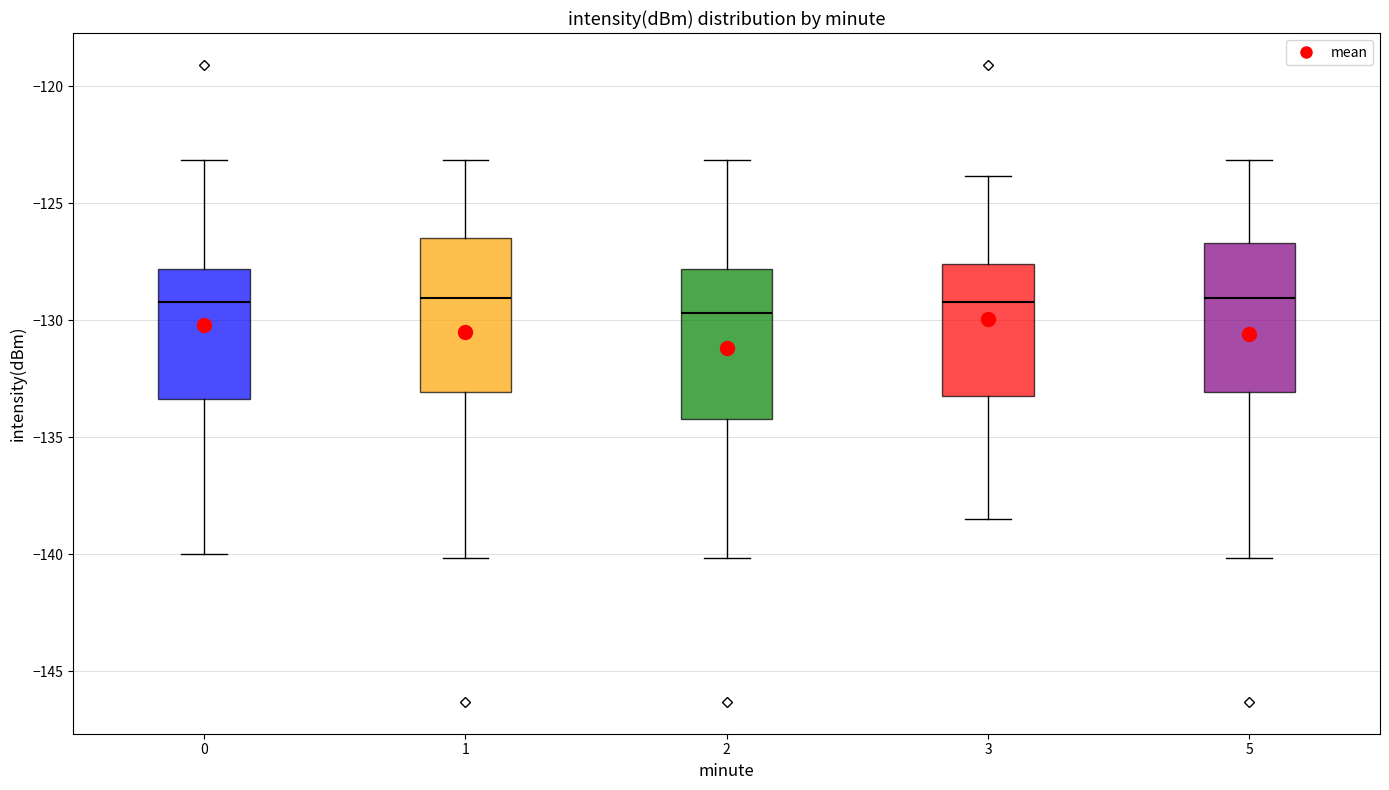

Where is the upper edge of the box at x = 0 on the y-axis? The values are not printed on the chart, so give them approximately, as read against the axis.

-128.0